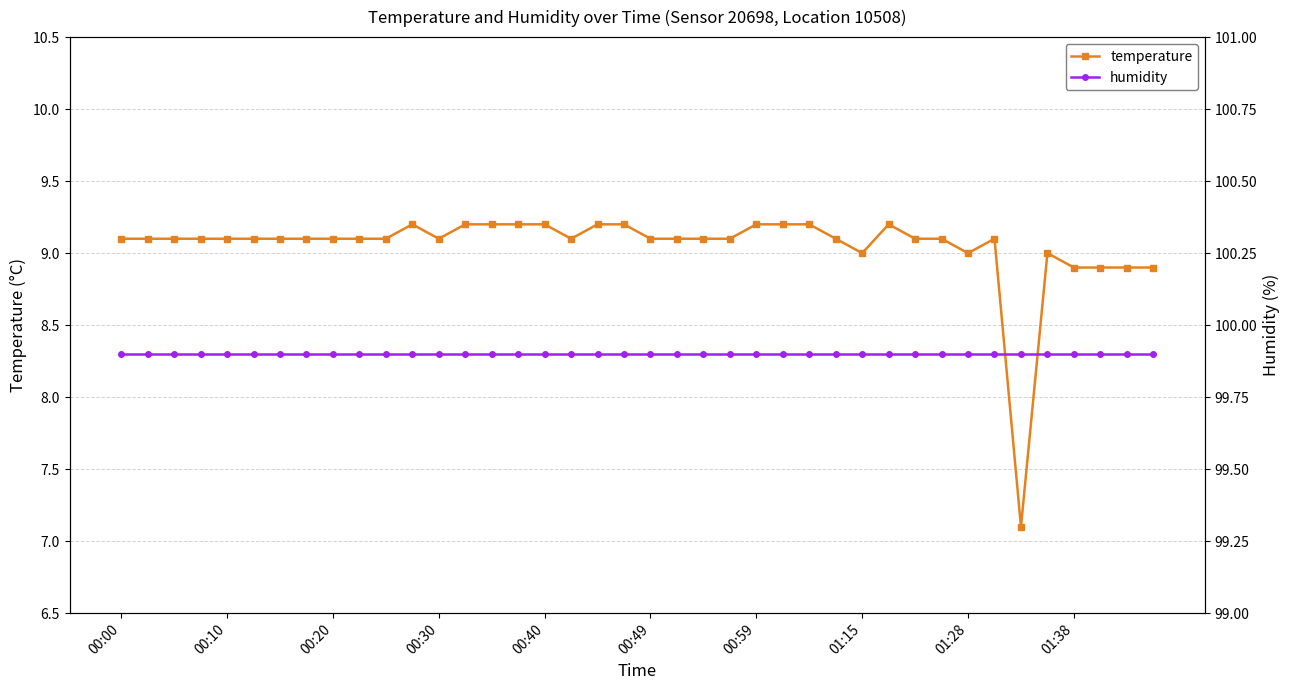

Count the number of data series in this chart.

2